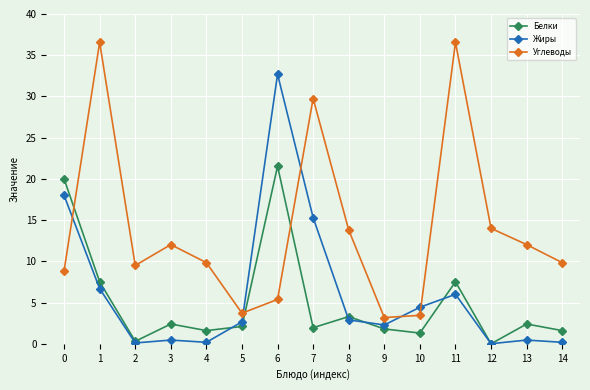

Where is the first local maximum for Белки?

3